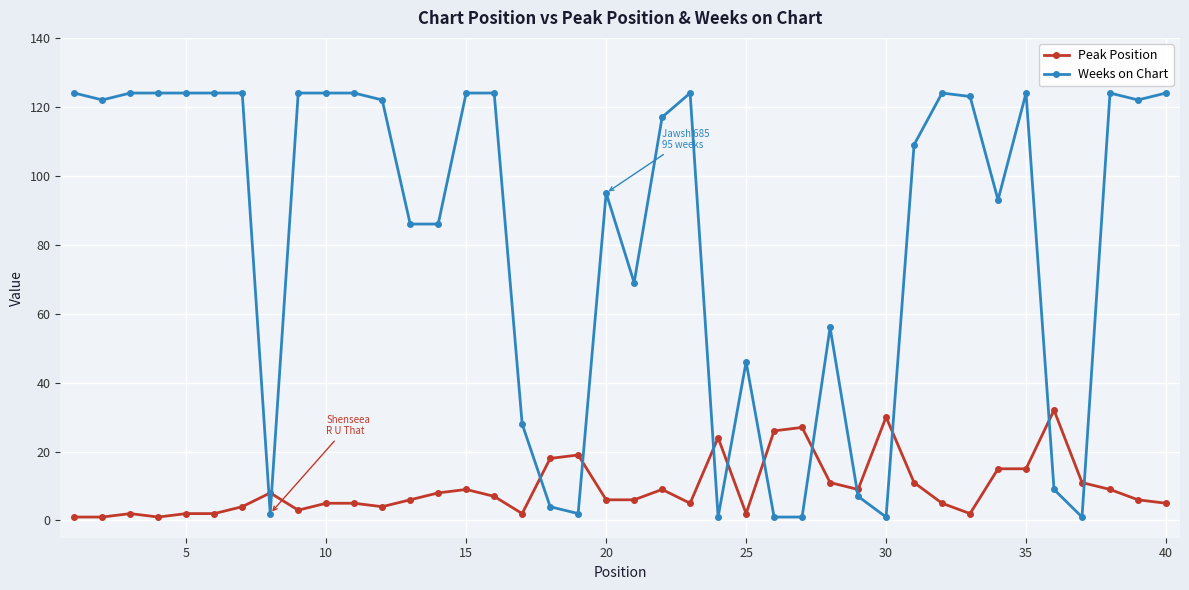

Which series has the largest range (max minus min)?

Weeks on Chart